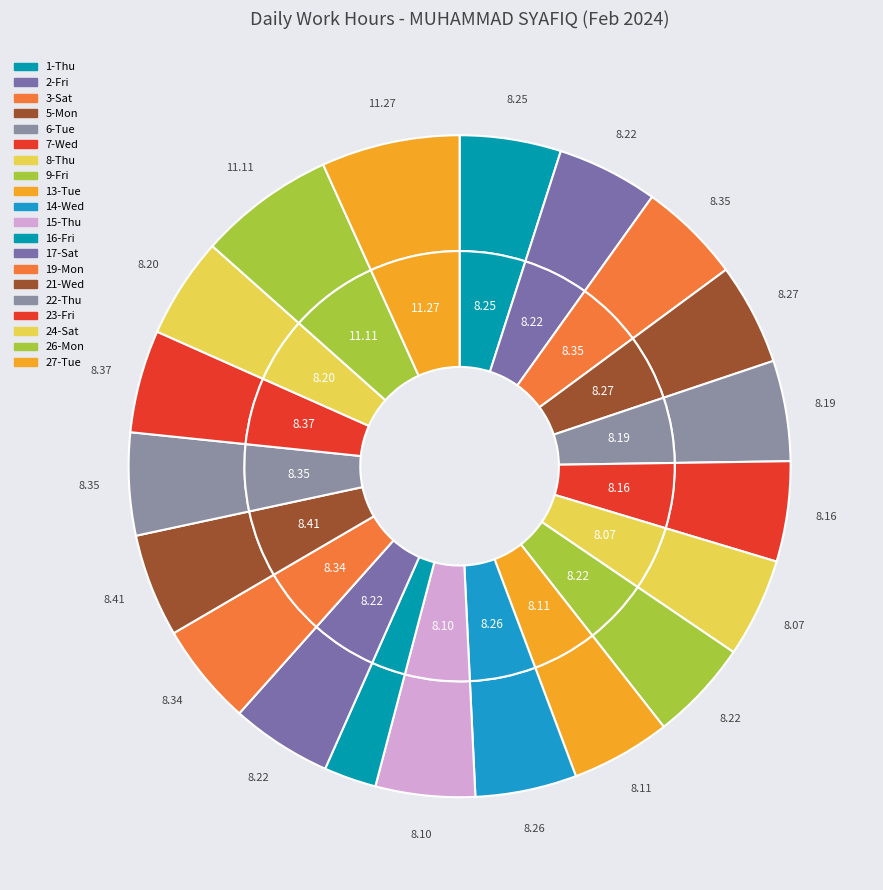

Which slice is the largest?

27-Tue